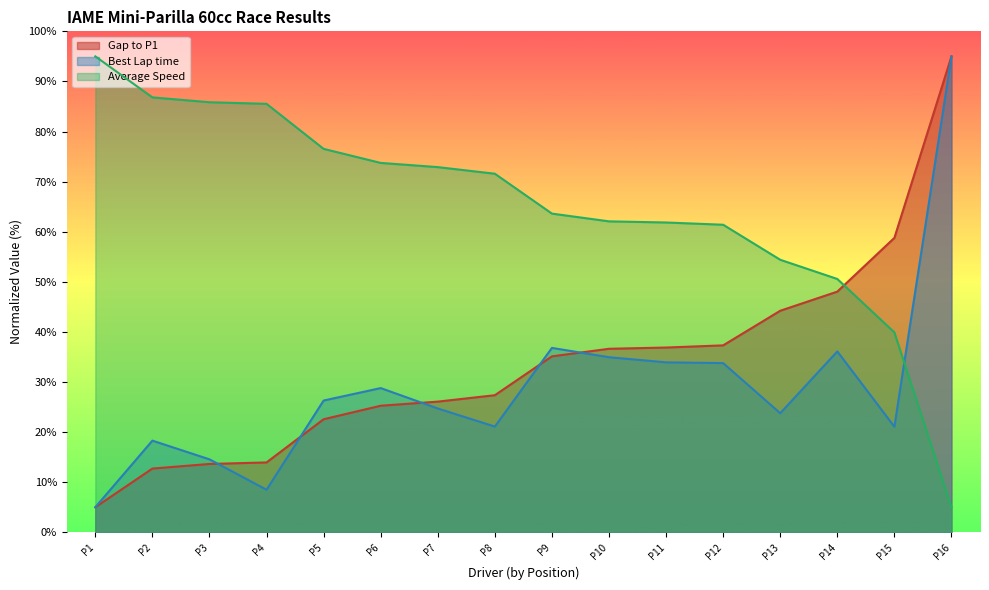

Read the Average Speed value at P11.

61.8